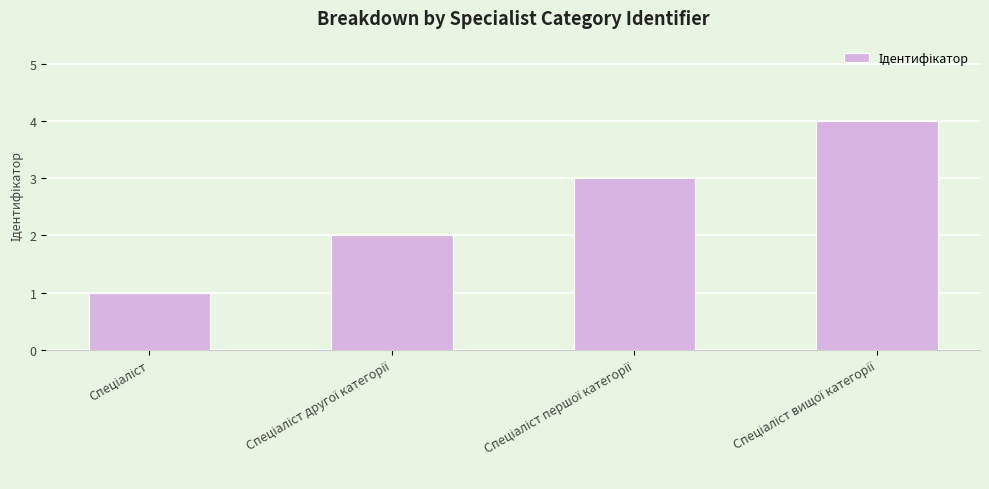

What is the maximum value shown in the chart?

4